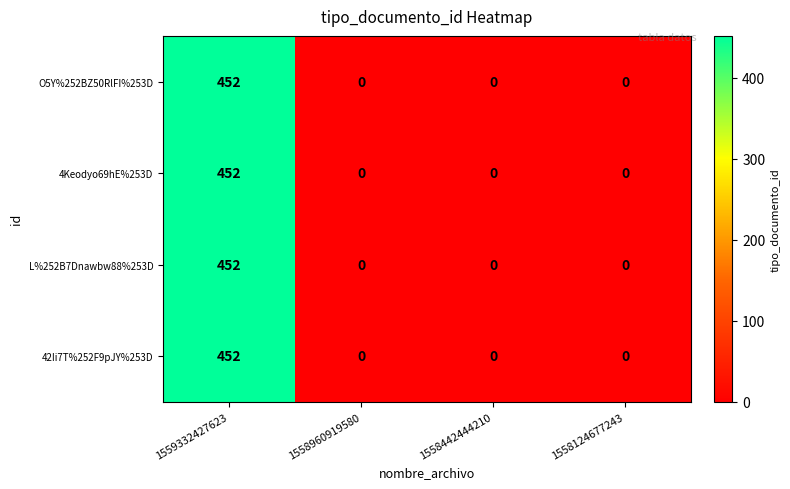

True or false: O5Y%252BZ50RlFI%253D has a value of -183 at 1558124677243.

False